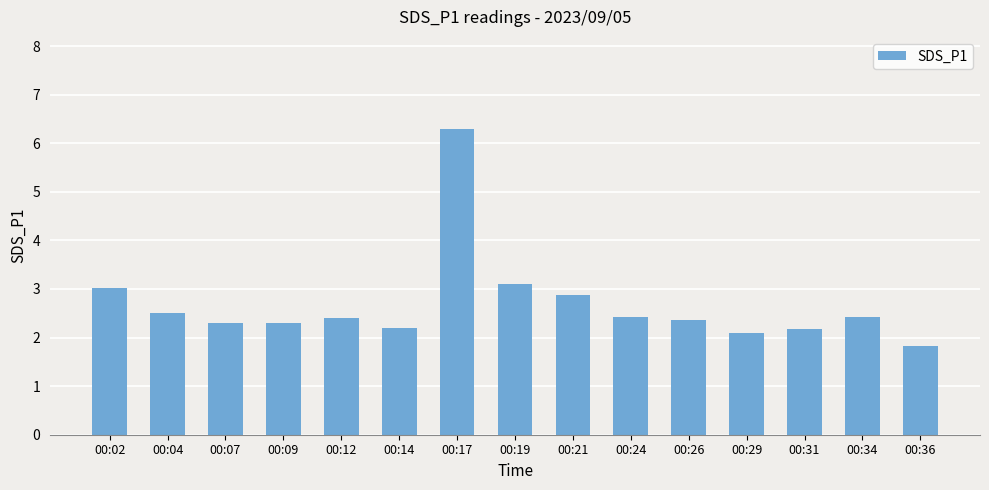

At which category does the chart reach its peak across all series?

00:17